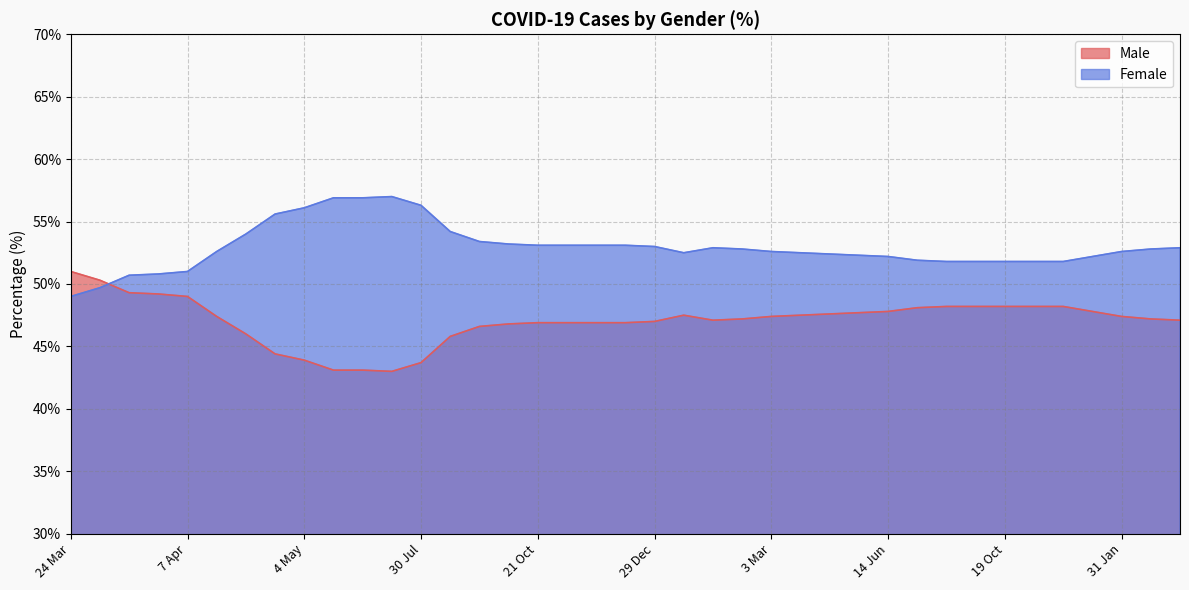

At 7 Mar, list the series in order from smallest to largest.

Male, Female